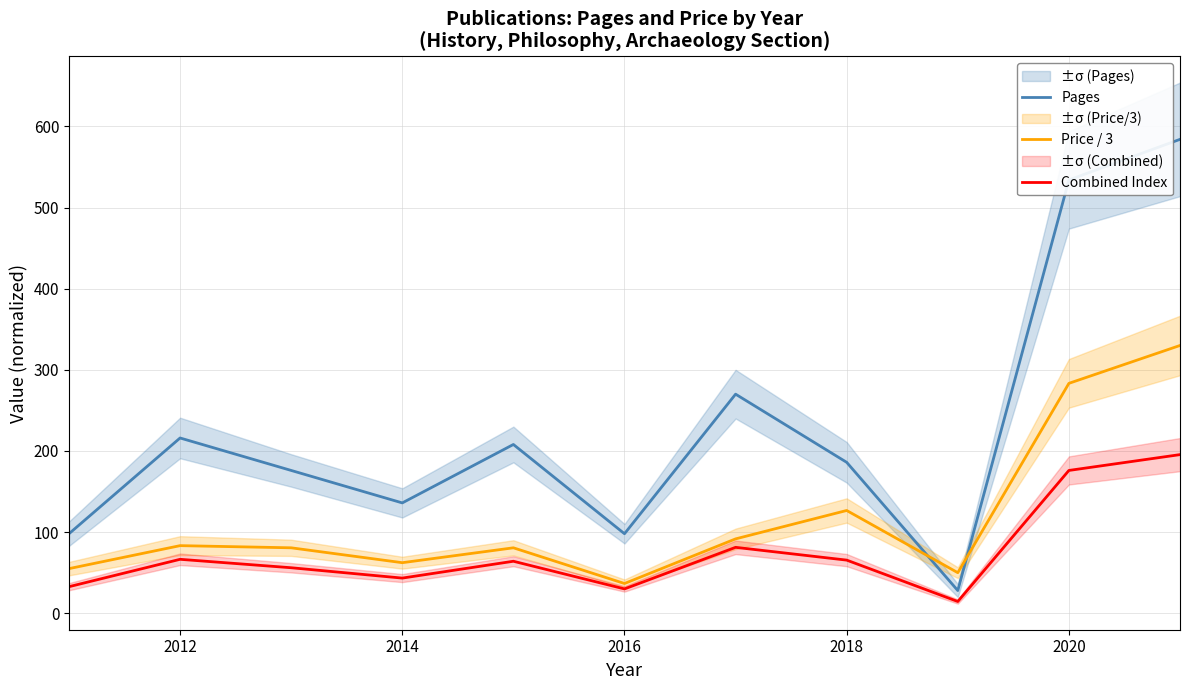

What is the lowest value of the Pages series?

28.0